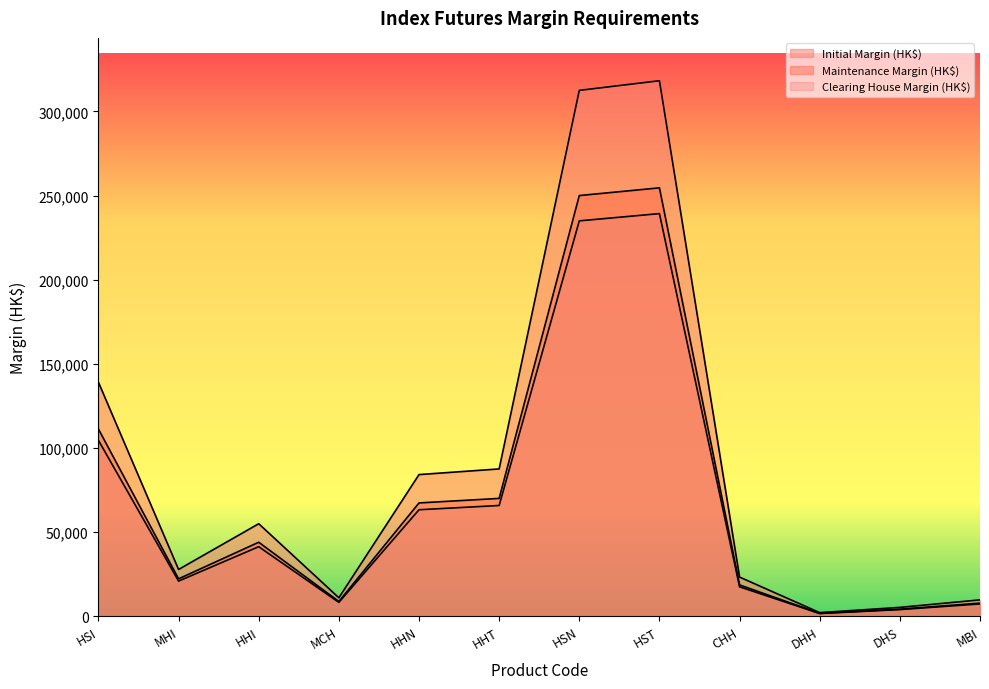

Which label corresponds to the smallest value in the chart?

DHH